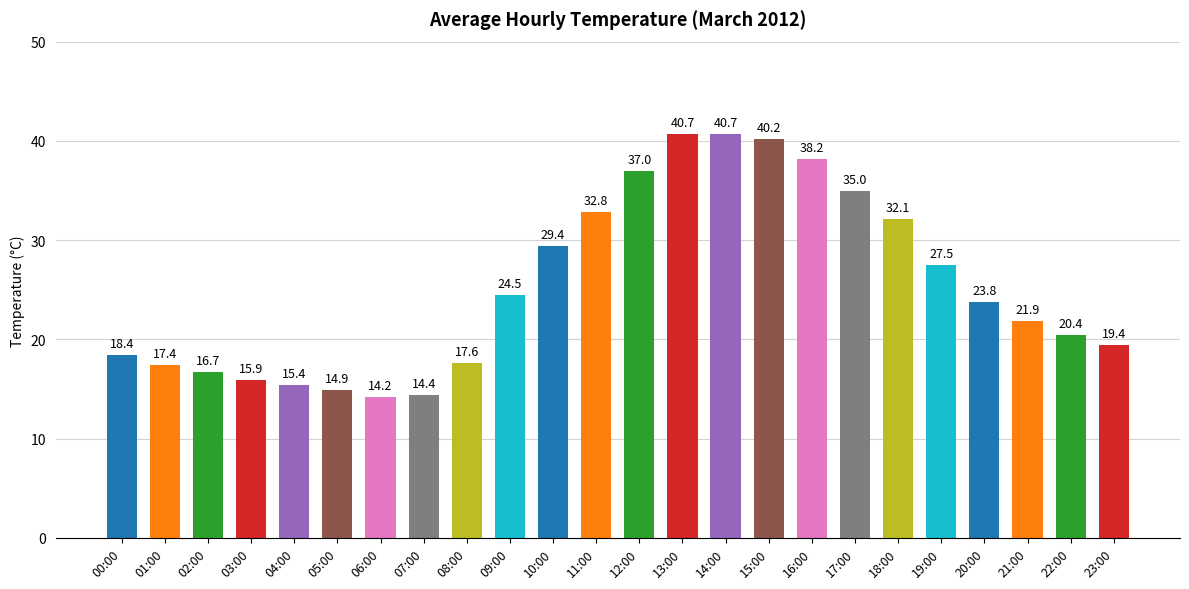

What is the difference between the values at 02:00 and 13:00?

24.0